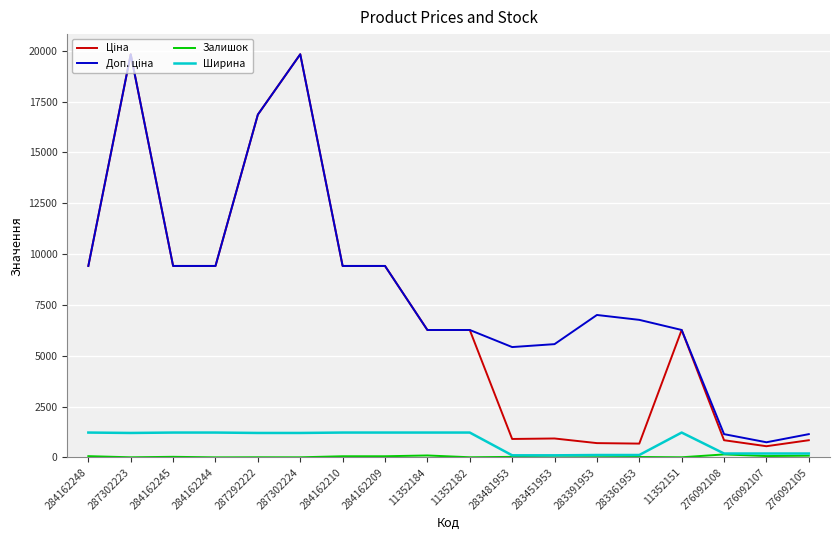

The value of Ширина at 11352151 is 1220.0. True or false?

True